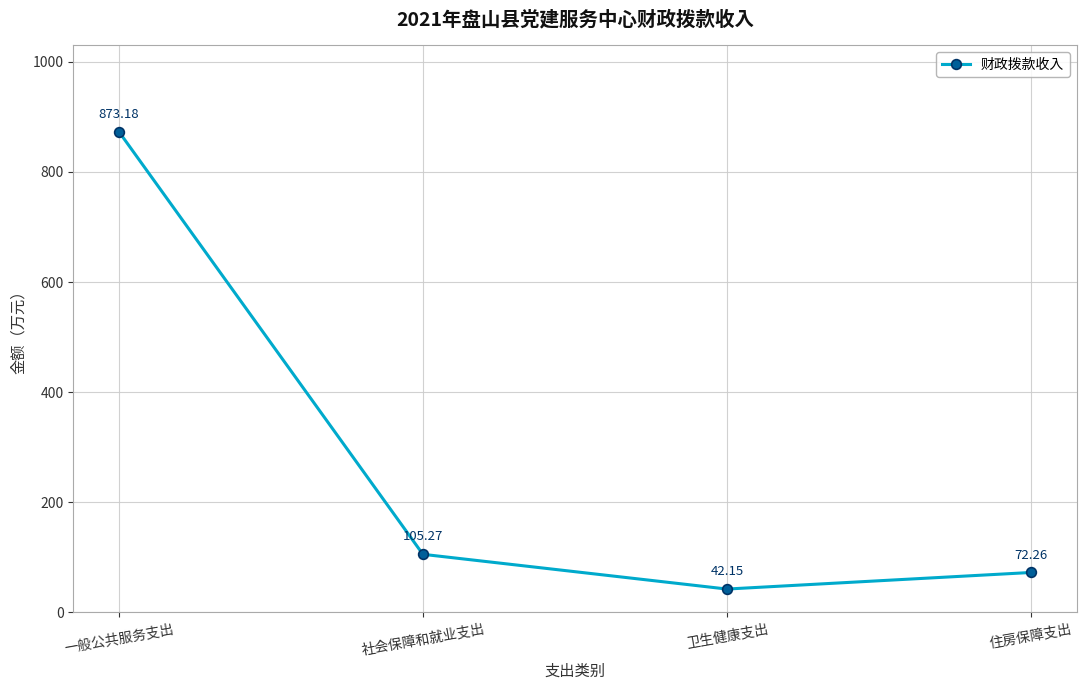

Is this an area chart (filled region under the line)?

No